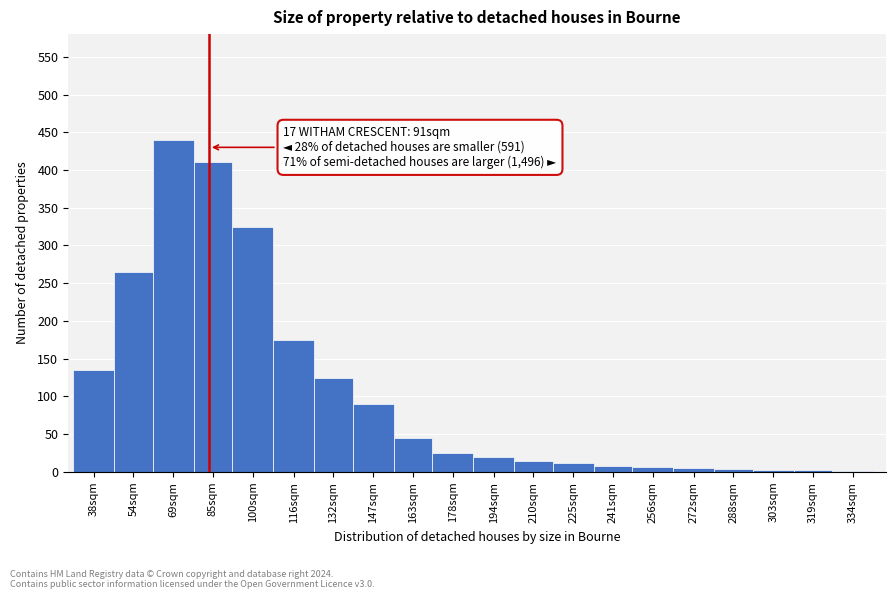

What is the sum of all values?

2111